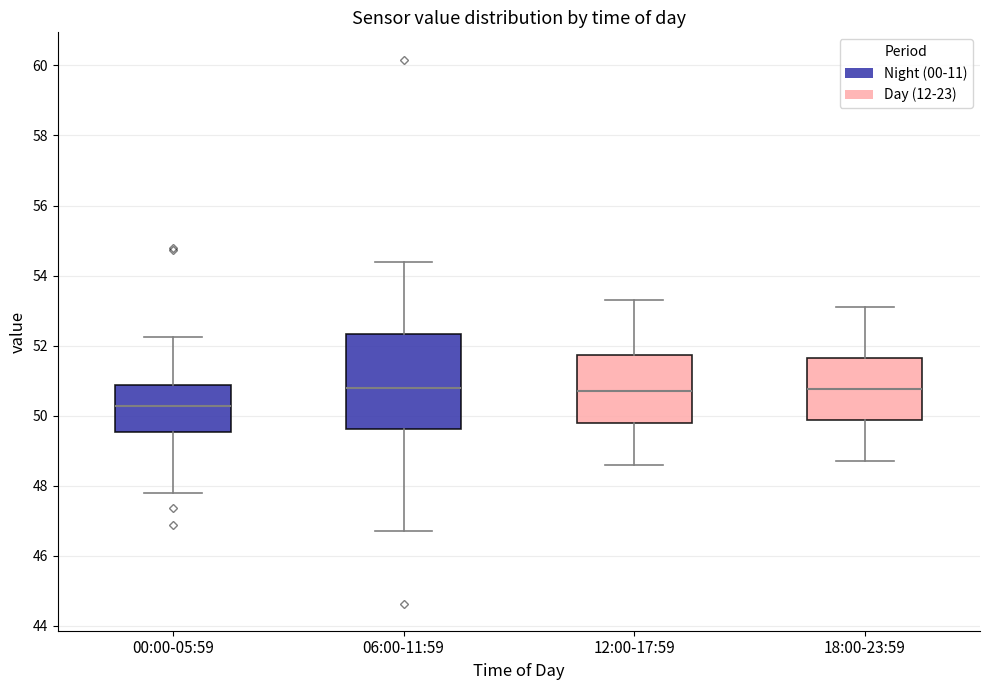

Comparing the boxes themselves (not the whiskers), which one is the tallest?

06:00-11:59